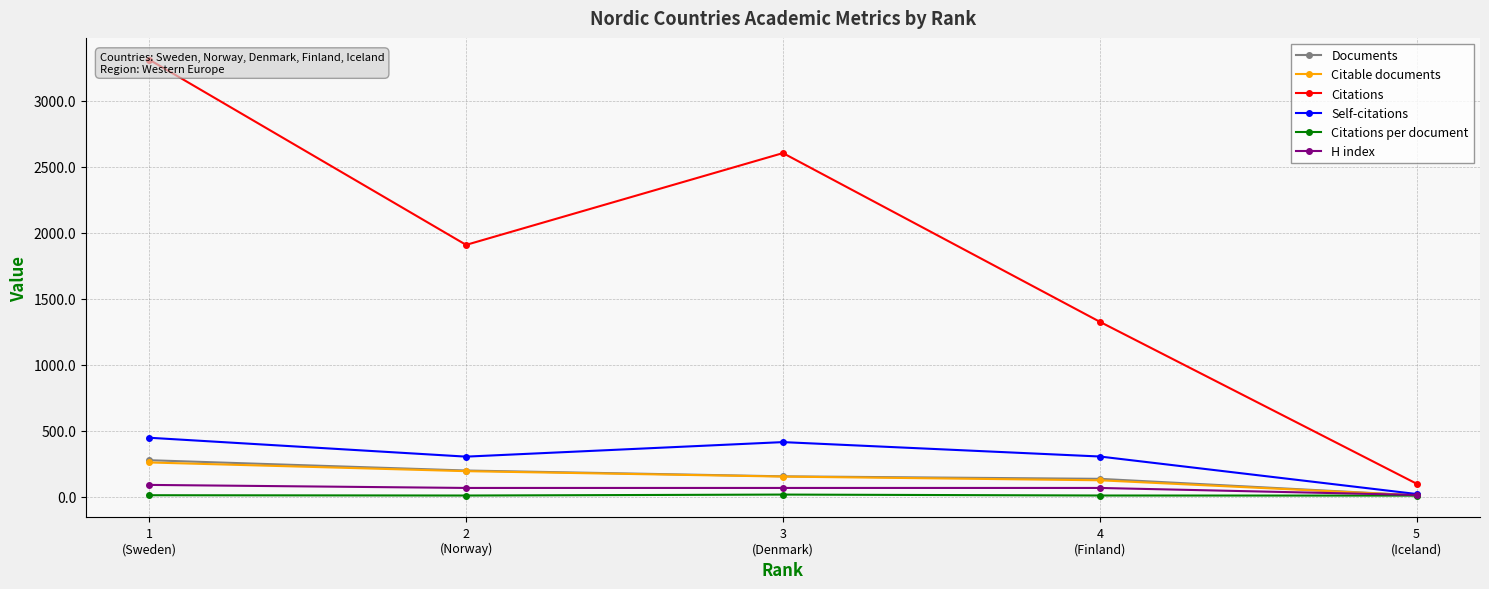

At 3
(Denmark), list the series in order from largest to smallest.

Citations, Self-citations, Documents, Citable documents, H index, Citations per document